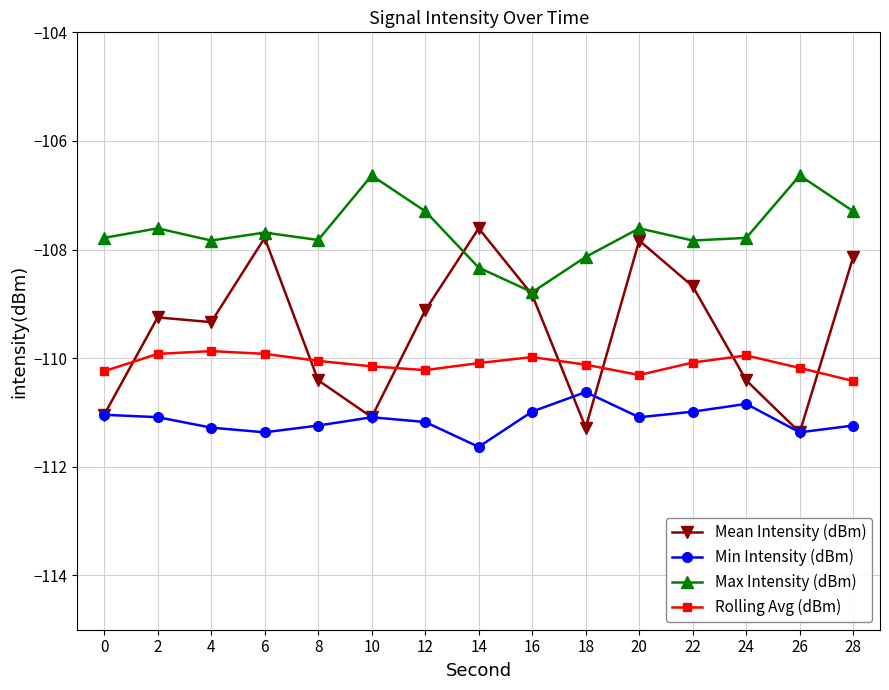

What is the spread (max minus min) of values at 22?

3.2